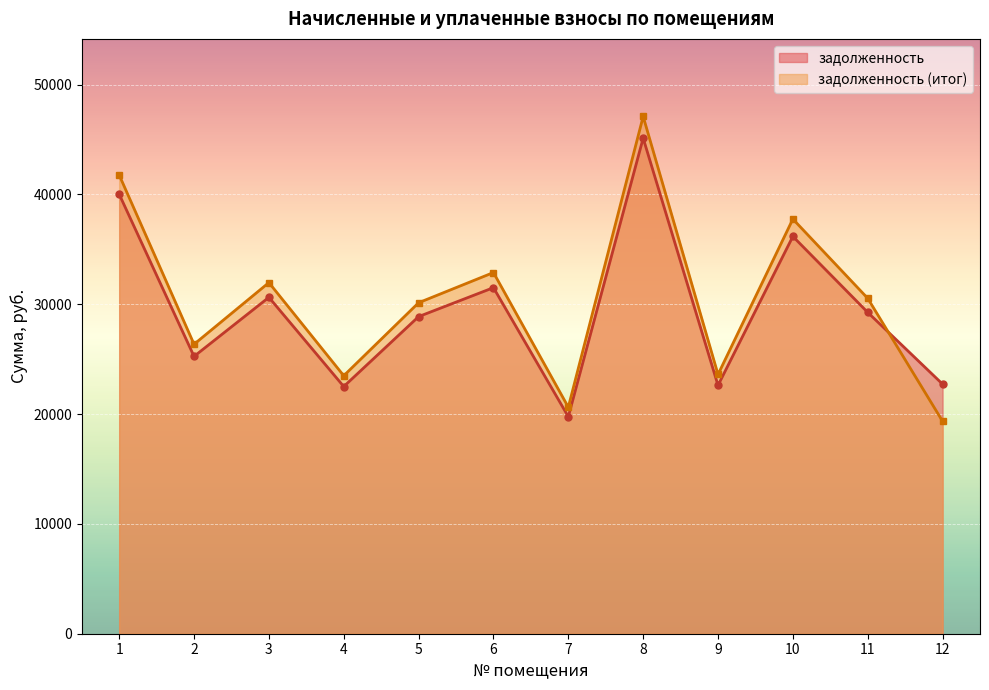

How many data points in задолженность (итог)_line are less than 30534?

6